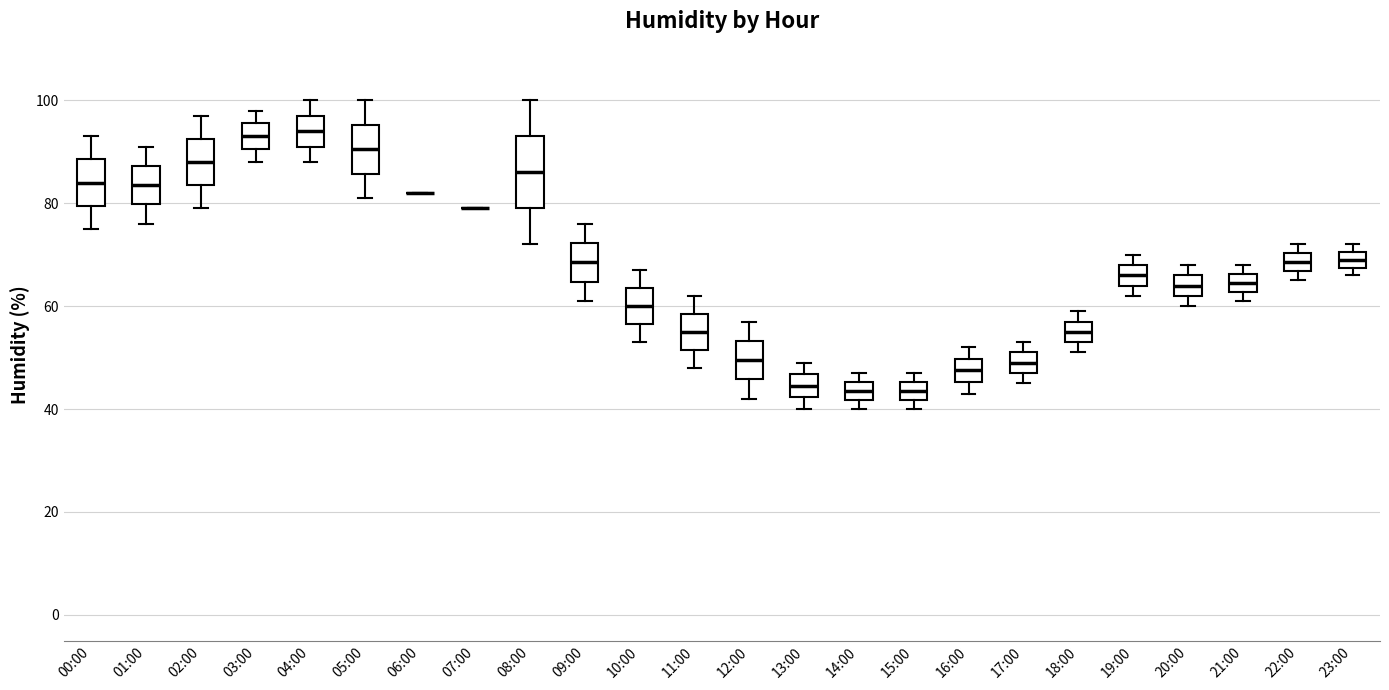

Reading left to right, transcribe this box plot: for each box, give where its median line is, the range the box spans, and where its two whiskers end, as read against the y-axis. The values are not printed on the chart, so give them approximately, as read against the axis.

00:00: median 84, box 80 to 88, whiskers 76 to 94
01:00: median 84, box 80 to 88, whiskers 76 to 92
02:00: median 88, box 84 to 92, whiskers 80 to 98
03:00: median 94, box 90 to 96, whiskers 88 to 98
04:00: median 94, box 92 to 98, whiskers 88 to 100
05:00: median 90, box 86 to 96, whiskers 82 to 100
06:00: box collapsed to a line at 82, whiskers 82 to 82
07:00: box collapsed to a line at 80, whiskers 80 to 80
08:00: median 86, box 80 to 94, whiskers 72 to 100
09:00: median 68, box 64 to 72, whiskers 62 to 76
10:00: median 60, box 56 to 64, whiskers 54 to 68
11:00: median 56, box 52 to 58, whiskers 48 to 62
12:00: median 50, box 46 to 54, whiskers 42 to 58
13:00: median 44, box 42 to 46, whiskers 40 to 50
14:00: median 44, box 42 to 46, whiskers 40 to 48
15:00: median 44, box 42 to 46, whiskers 40 to 48
16:00: median 48, box 46 to 50, whiskers 44 to 52
17:00: median 50, box 48 to 52, whiskers 46 to 54
18:00: median 56, box 54 to 58, whiskers 52 to 60
19:00: median 66, box 64 to 68, whiskers 62 to 70
20:00: median 64, box 62 to 66, whiskers 60 to 68
21:00: median 64, box 62 to 66, whiskers 62 (just below the box's lower edge) to 68
22:00: median 68, box 66 to 70, whiskers 66 (just below the box's lower edge) to 72
23:00: median 70 (inside the box), box 68 to 70, whiskers 66 to 72